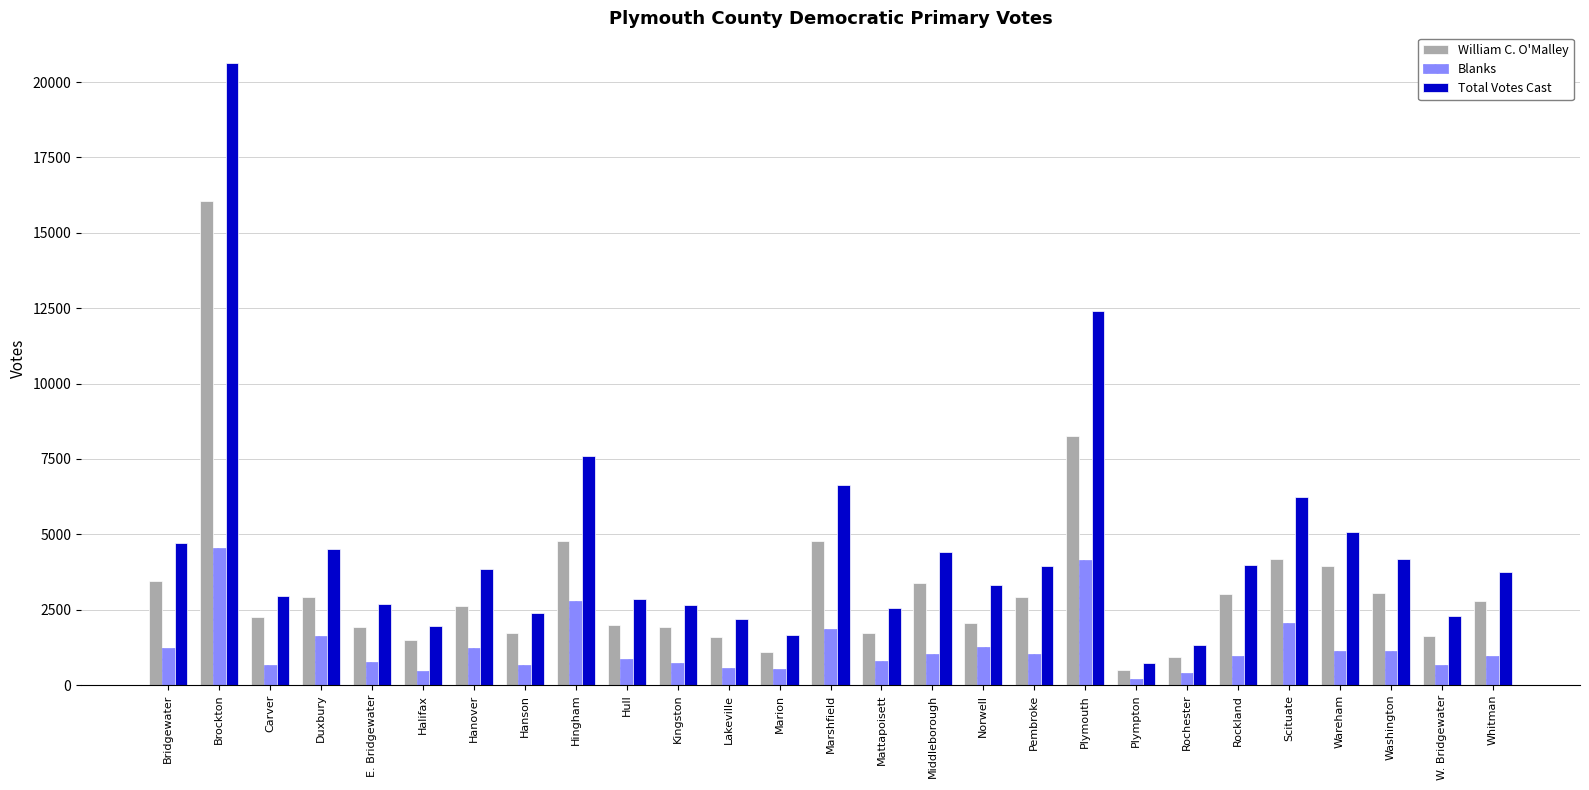

Which series has the largest total across all categories?

Total Votes Cast